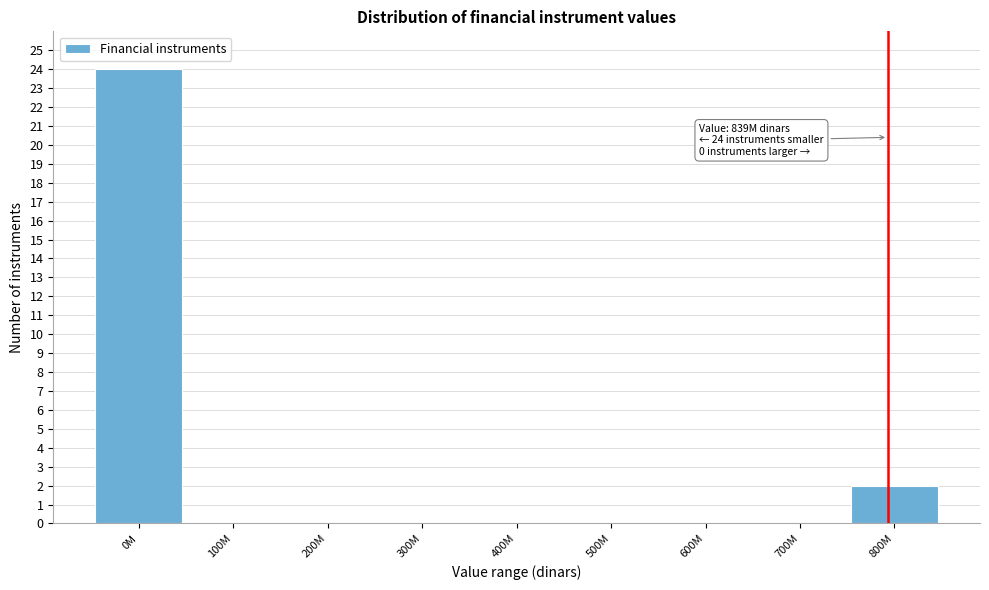

Reading left to right, what are all the values shown in this chart?

0M=24	100M=0	200M=0	300M=0	400M=0	500M=0	600M=0	700M=0	800M=2